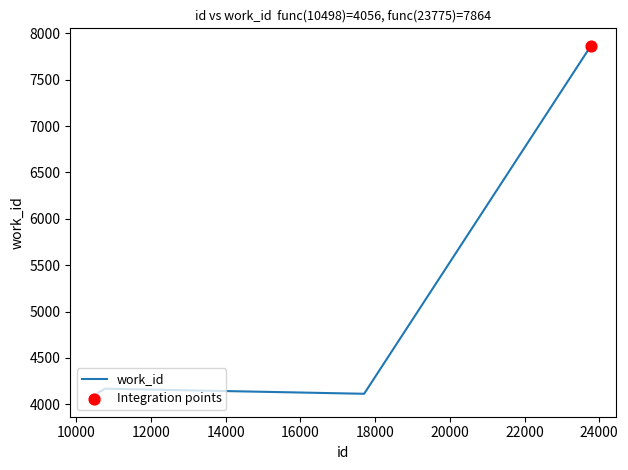

What is the greatest value displayed?

7864